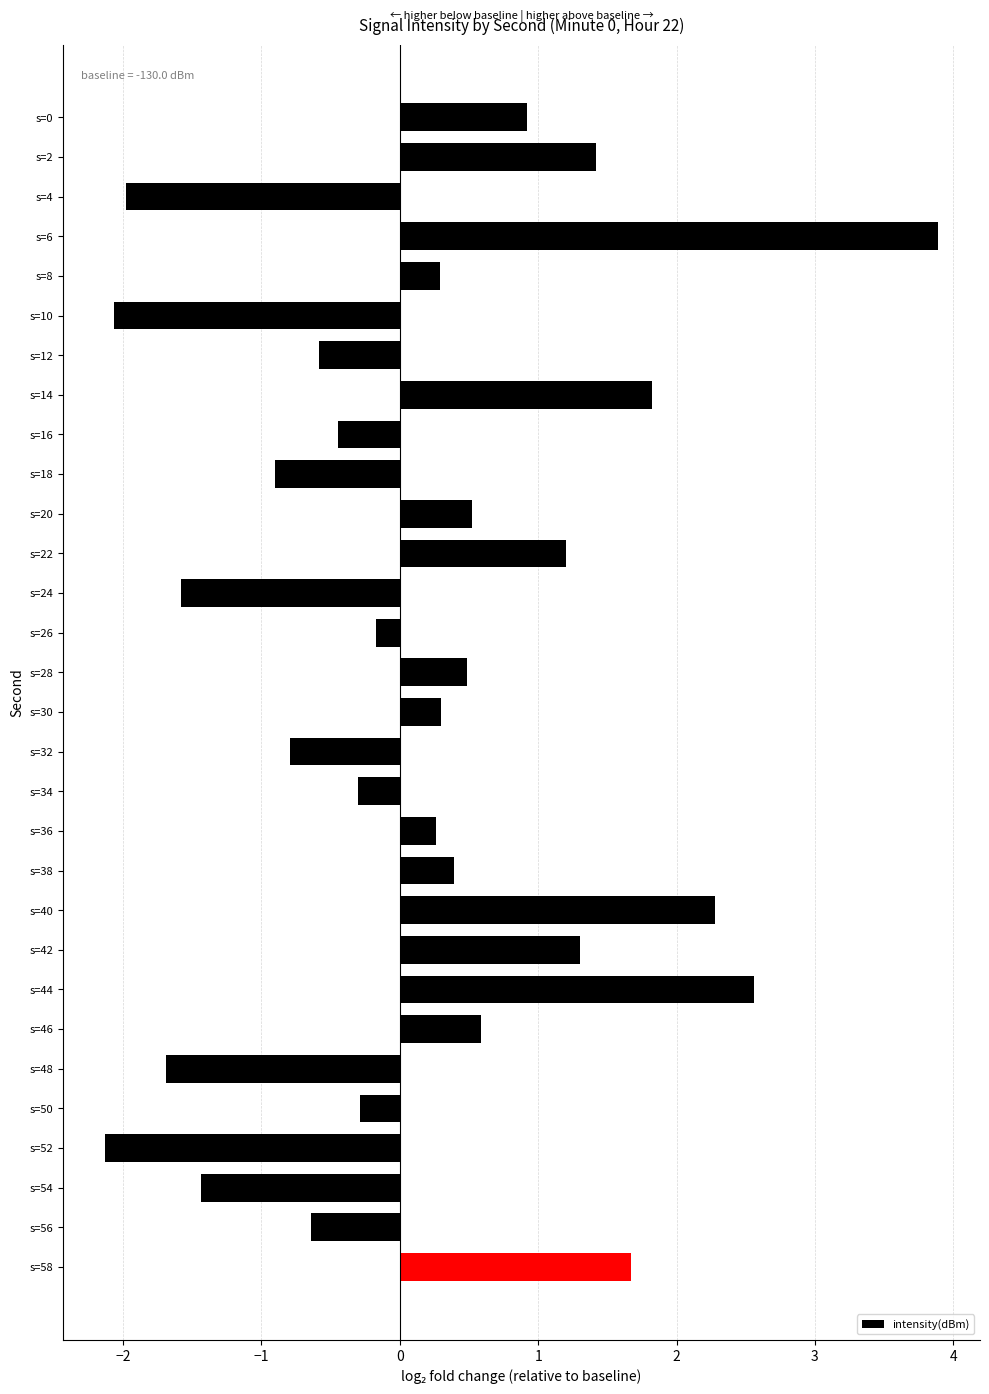

What is the sum of all values?

4.9